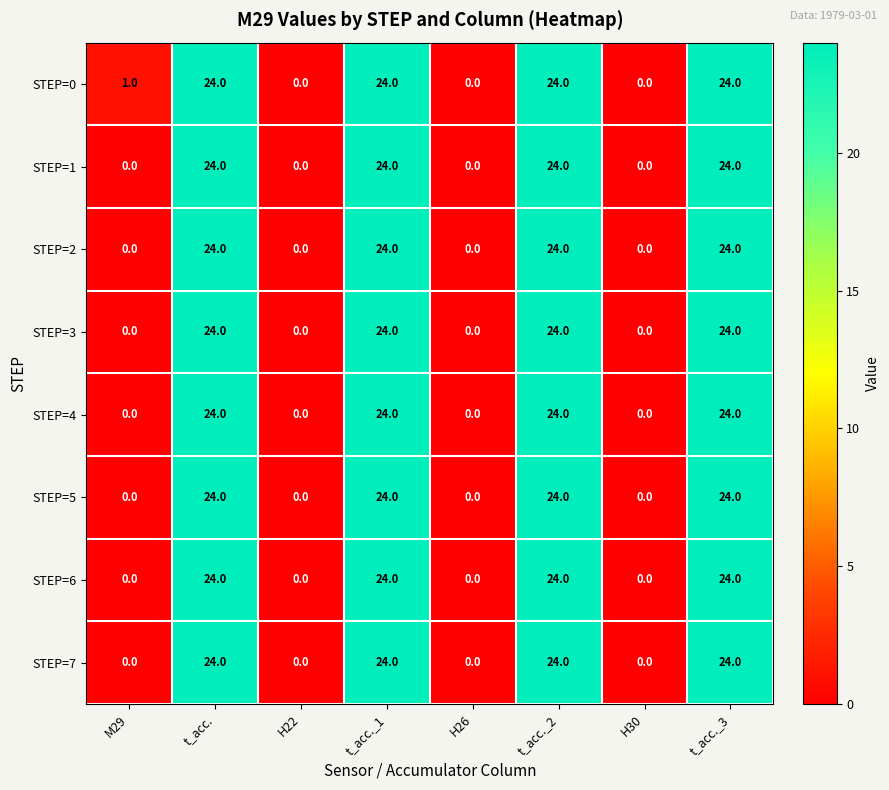

What is the average value of the STEP=3 series?

12